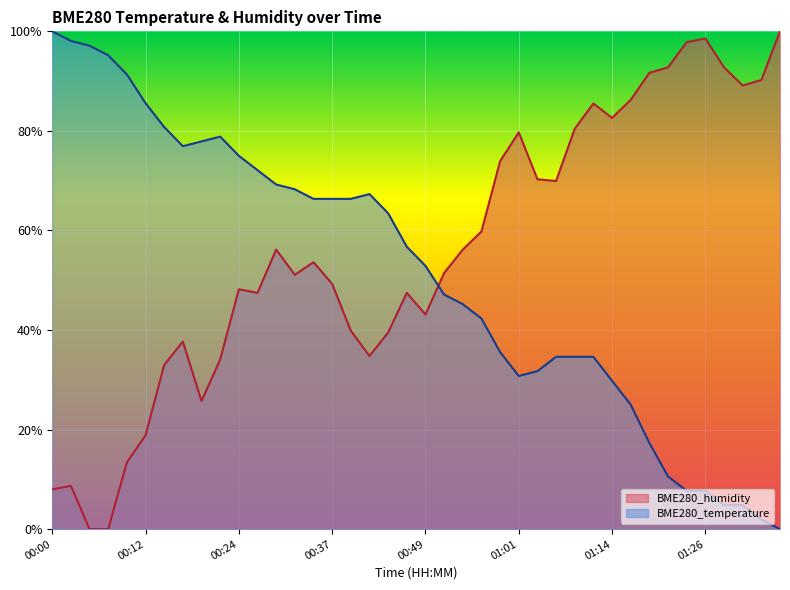

Where is the first local maximum for BME280_humidity?

00:02